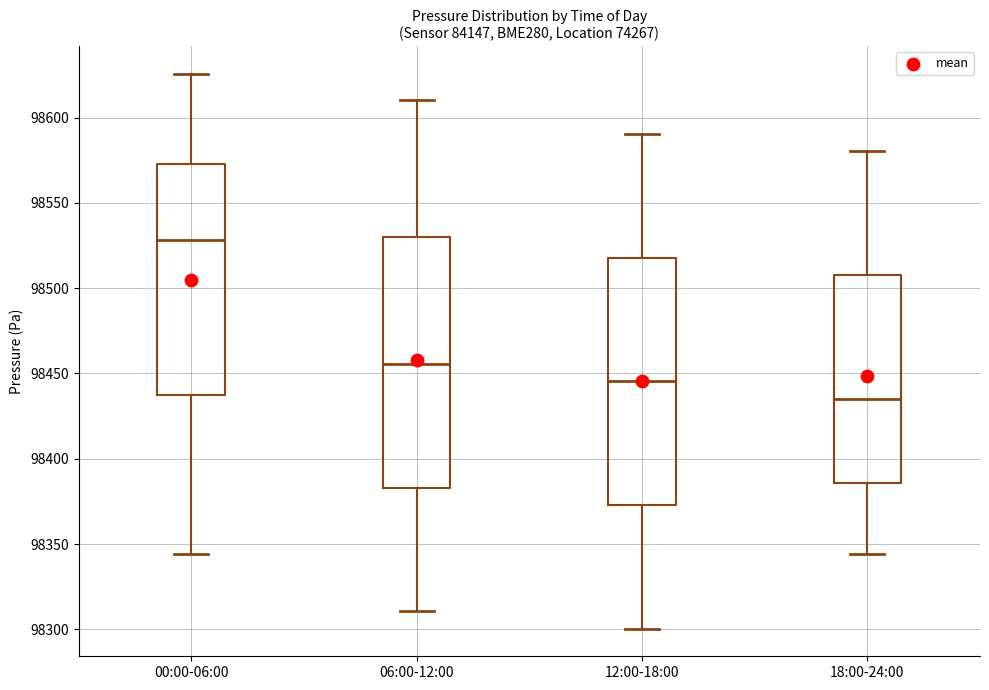

Where does the lower whisker of the box for 00:00-06:00 end on the y-axis? The values are not printed on the chart, so give them approximately, as read against the axis.

98345